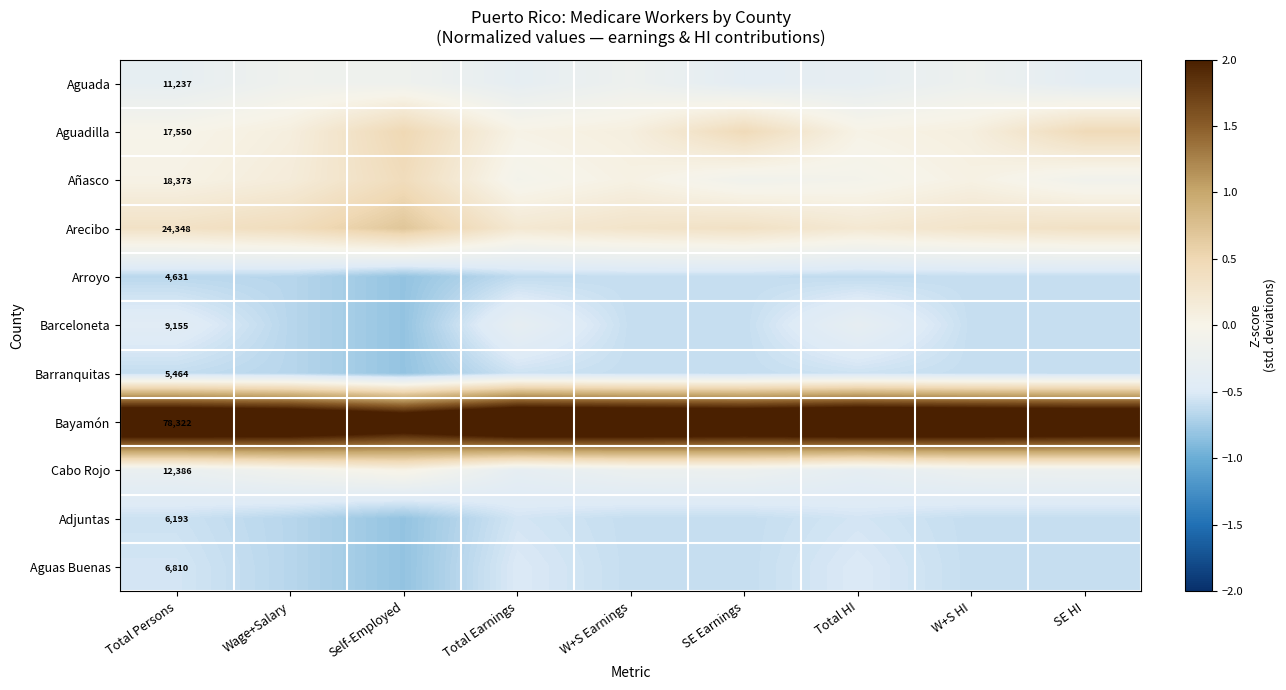

How many categories are shown in the chart?

9